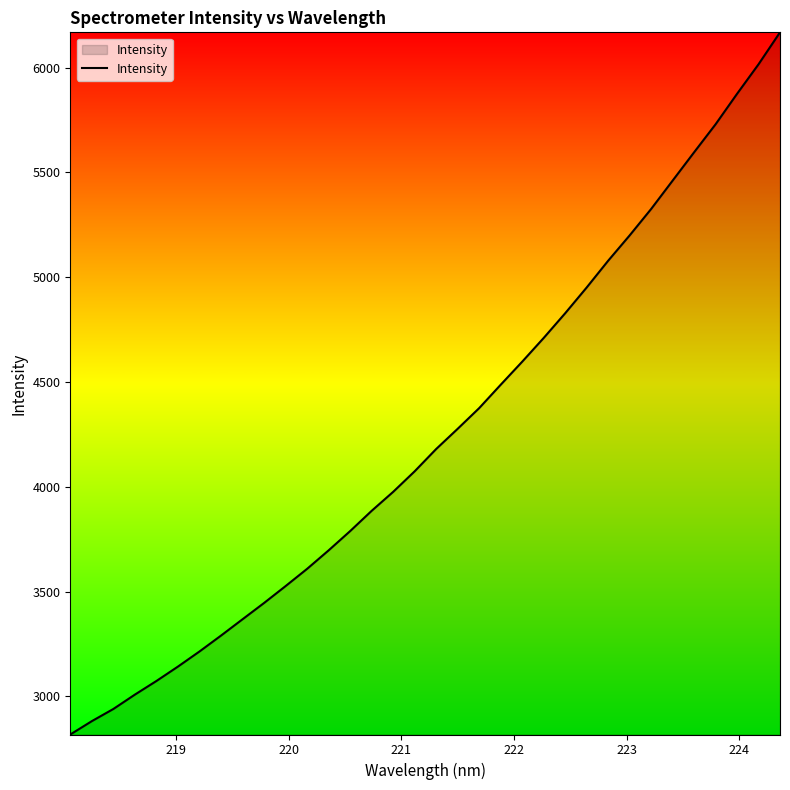

What is the difference between the maximum and minimum values?

3349.6